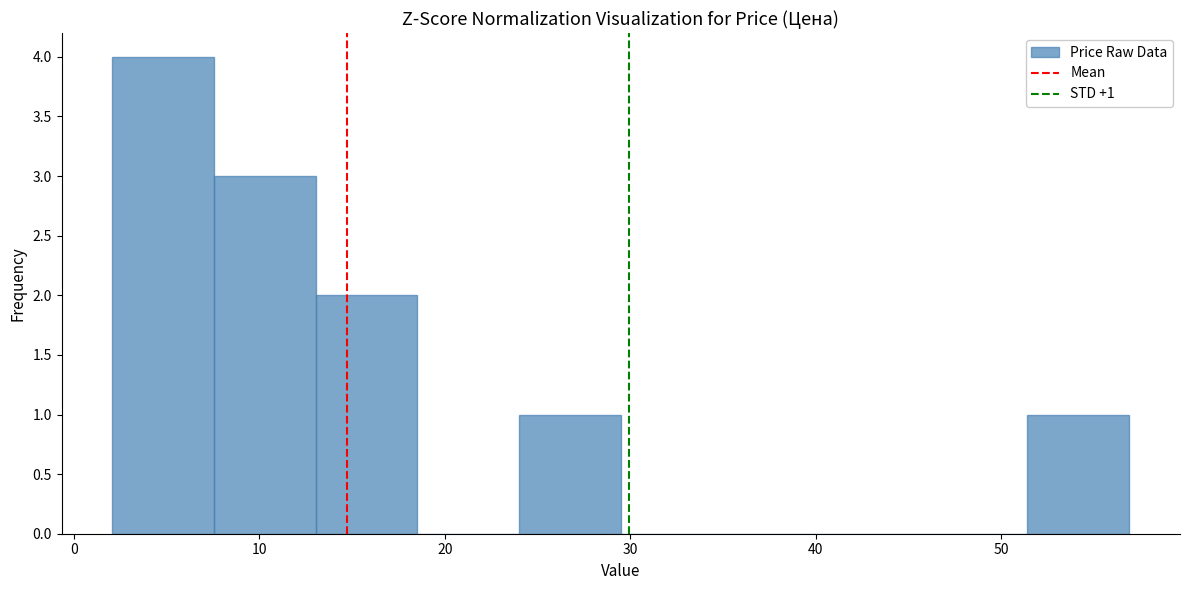

Over which range of the x-axis is the bar tallest?

2 to 8